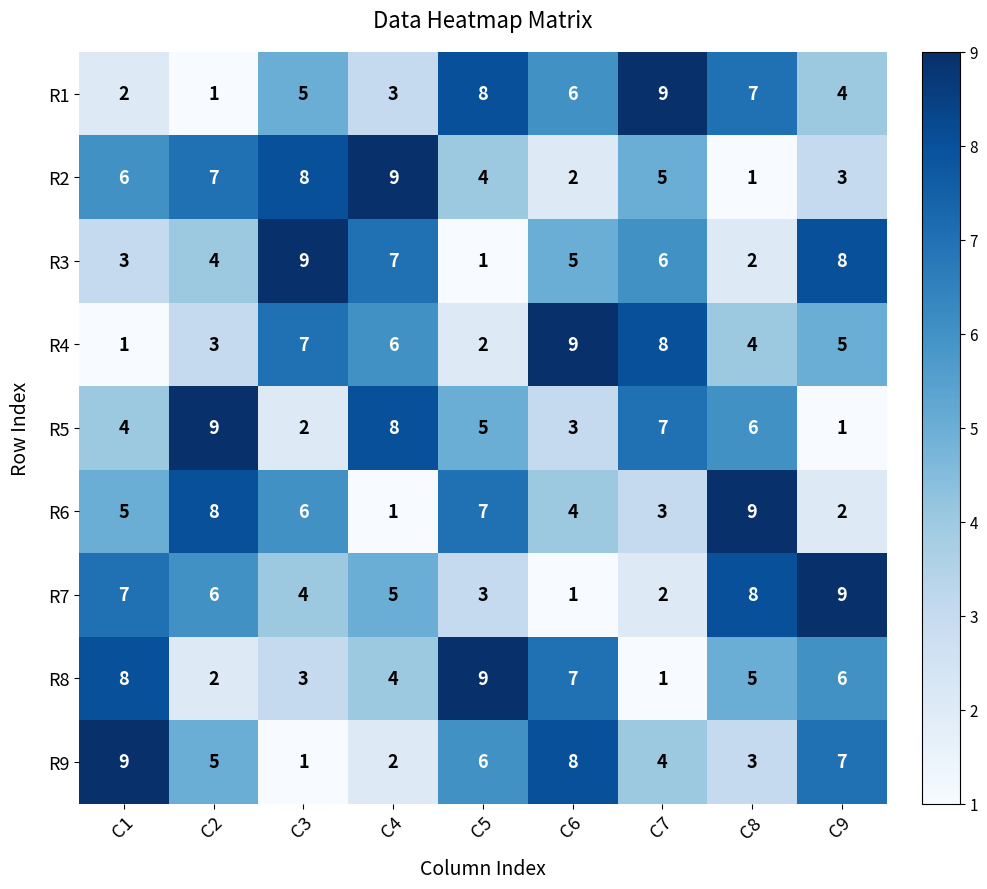

The R6 series shows 6 at C3. True or false?

True